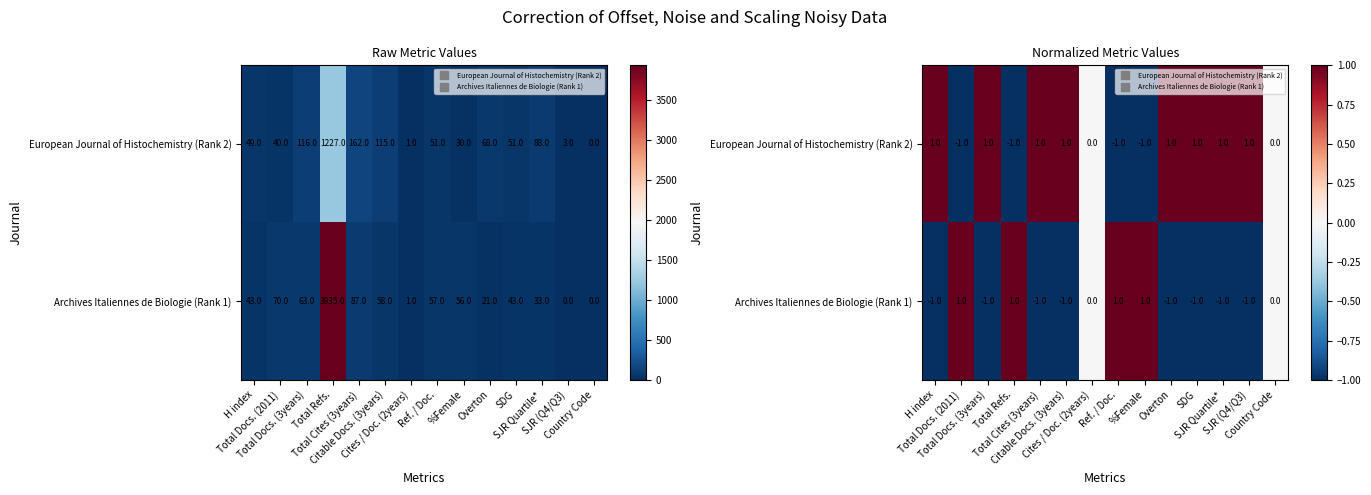

How many values in European Journal of Histochemistry (Rank 2) are below zero?

4